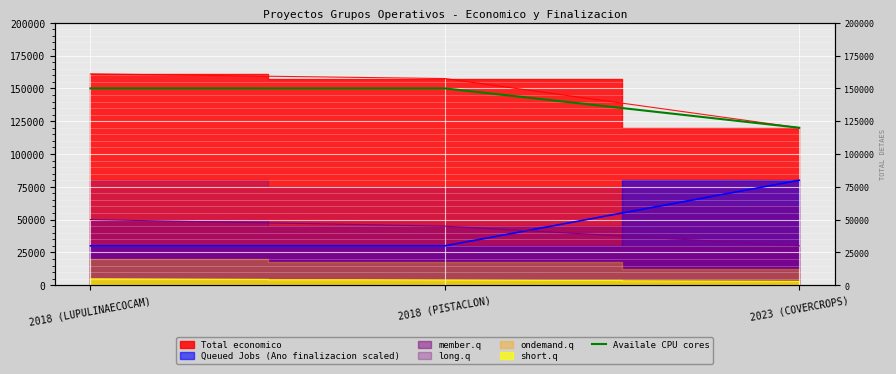

List the labels in order of value, largest first.

2018 (LUPULINAECOCAM), 2018 (PISTACLON), 2023 (COVERCROPS)